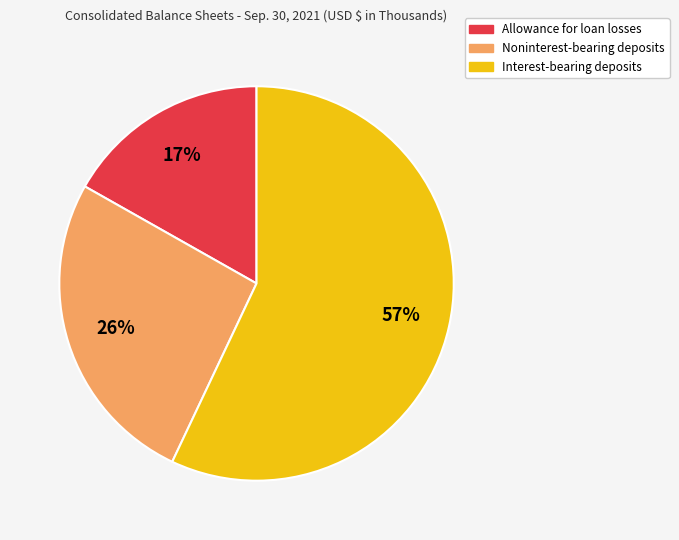

What is the ratio of the value at Interest-bearing deposits to the value at Allowance for loan losses?

3.4